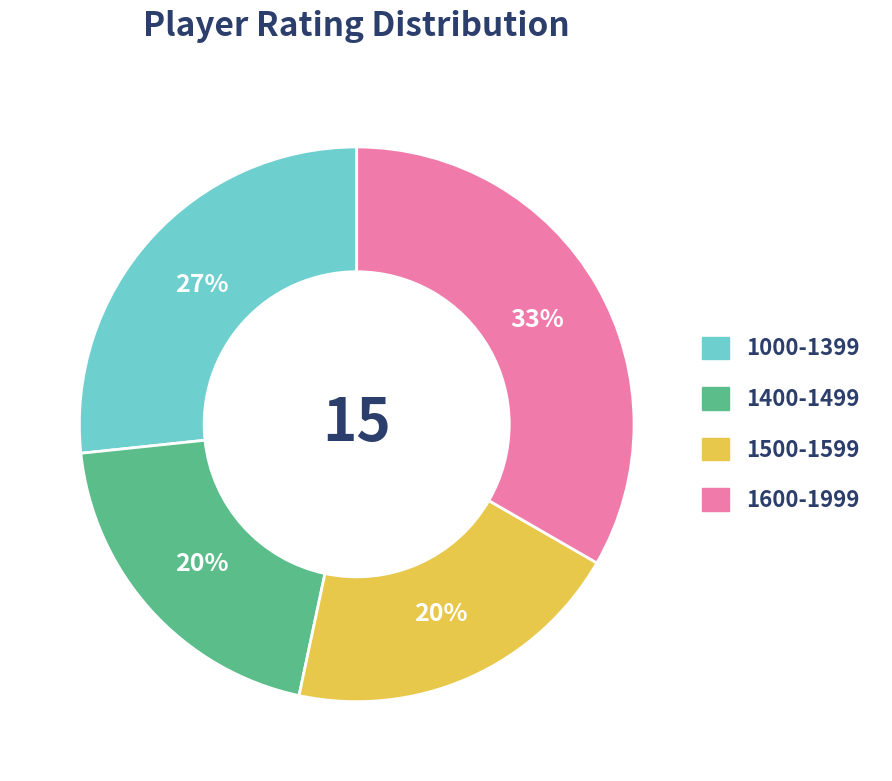

To the nearest percent, what portion does 1500-1599 represent?

20%